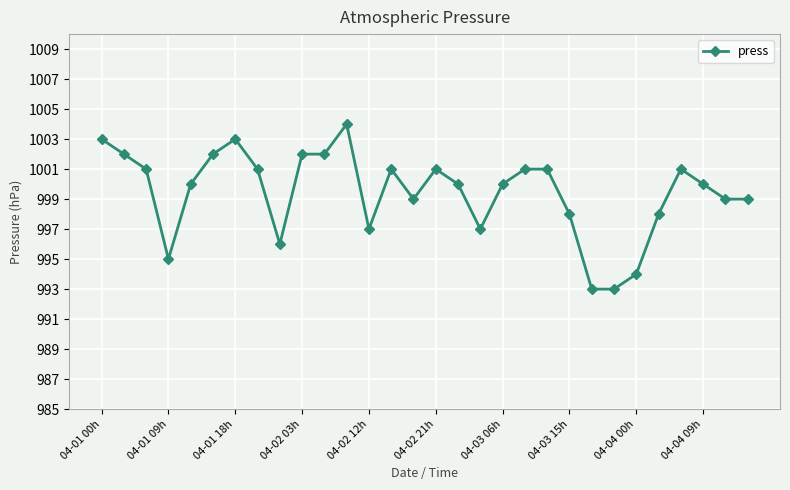

What is the value of the 14th point from the left?

1001